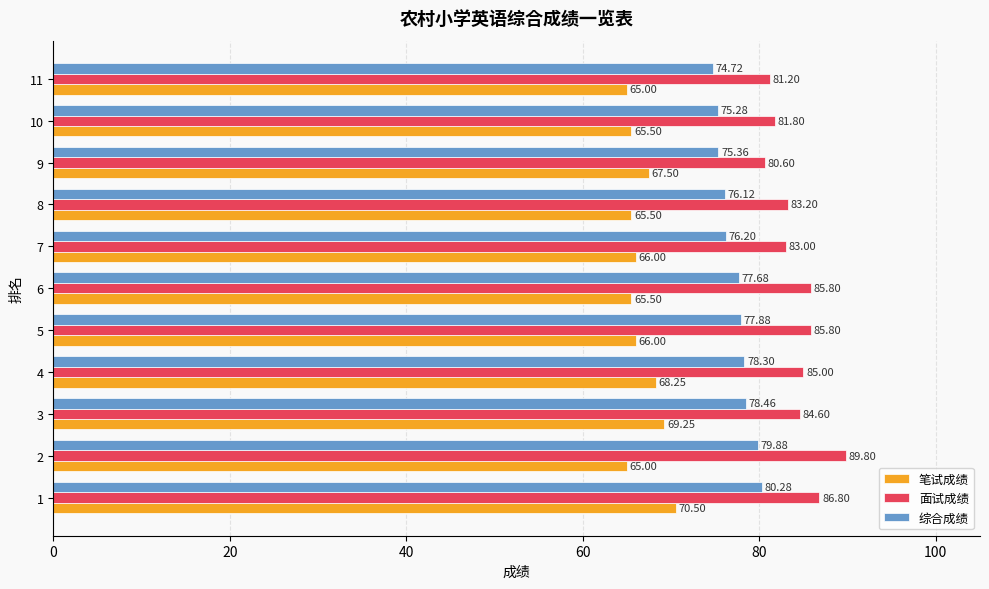

What is the average value of the 笔试成绩 series?

66.7